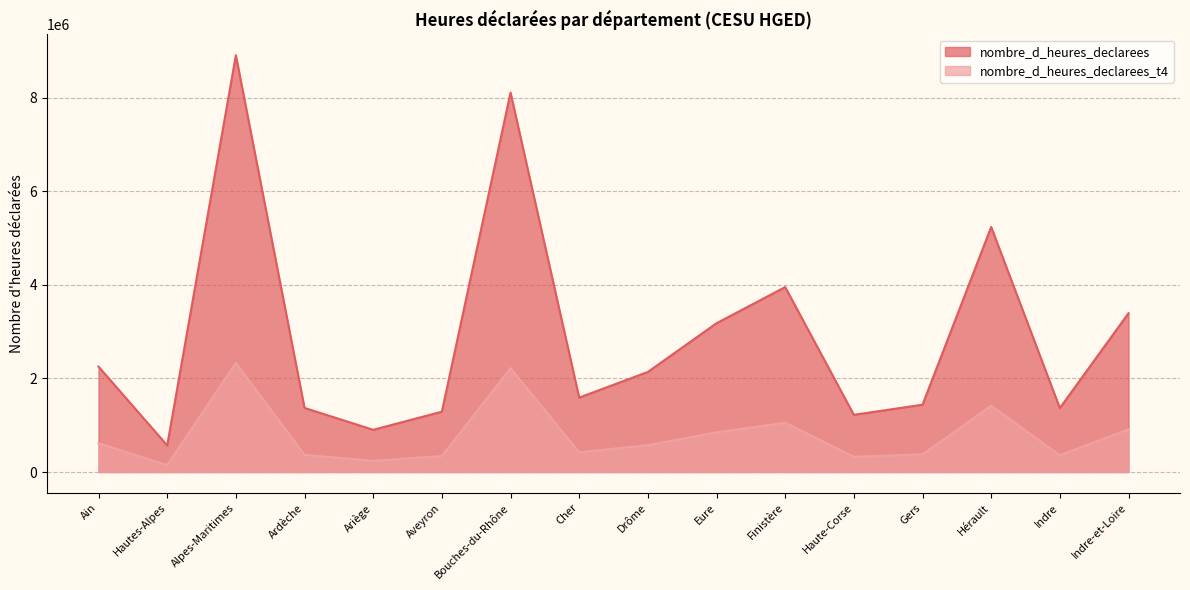

At which label is nombre_d_heures_declarees_t4 closest to 1239588?

Hérault